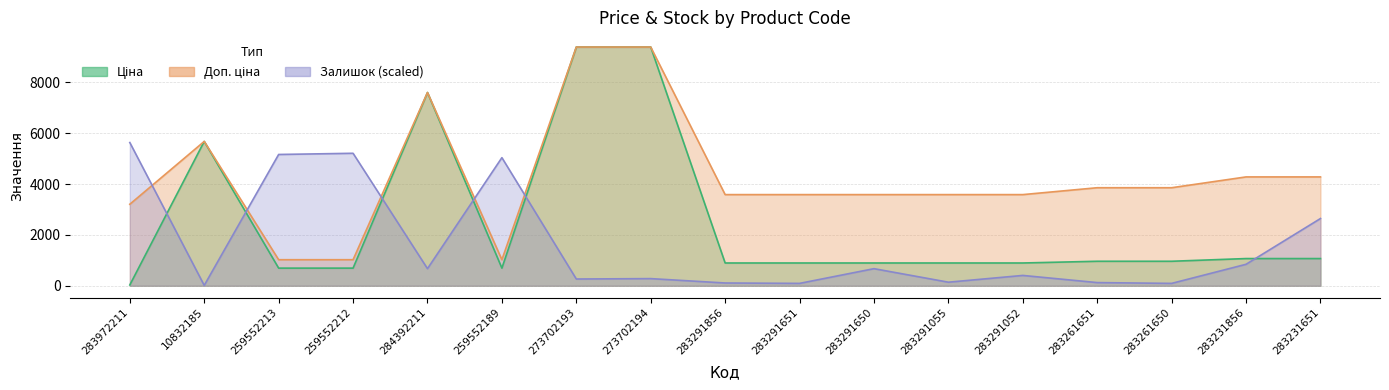

Reading left to right, extract all data points from this chart.

Ціна: 32.0	5673.8	693.7	693.7	7596.5	693.7	9384.0	9384.0	895.9	895.9	895.9	895.9	895.9	963.5	963.5	1069.8	1069.8
Доп. ціна: 3205.0	5673.8	1024.6	1024.6	7596.5	1024.6	9384.0	9384.0	3583.6	3583.6	3583.6	3583.6	3583.6	3854.0	3854.0	4279.1	4279.1
Залишок: 5630.4	15.6	5161.2	5208.1	672.5	5036.1	265.9	281.5	109.5	93.8	672.5	140.8	406.6	125.1	93.8	844.6	2643.1